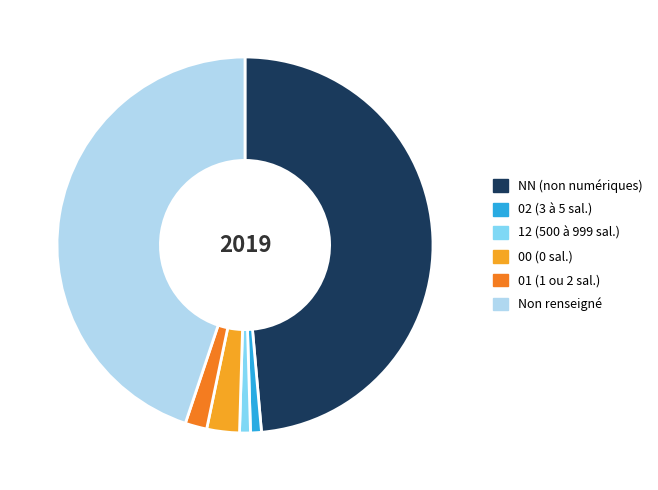

Is there any slice that represents more than half of the pie?

No